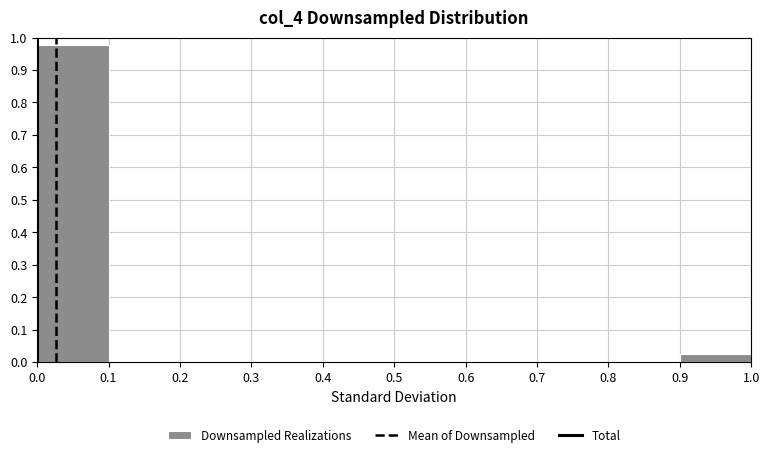

Over which range of the x-axis is the bar tallest?

0.0 to 0.1